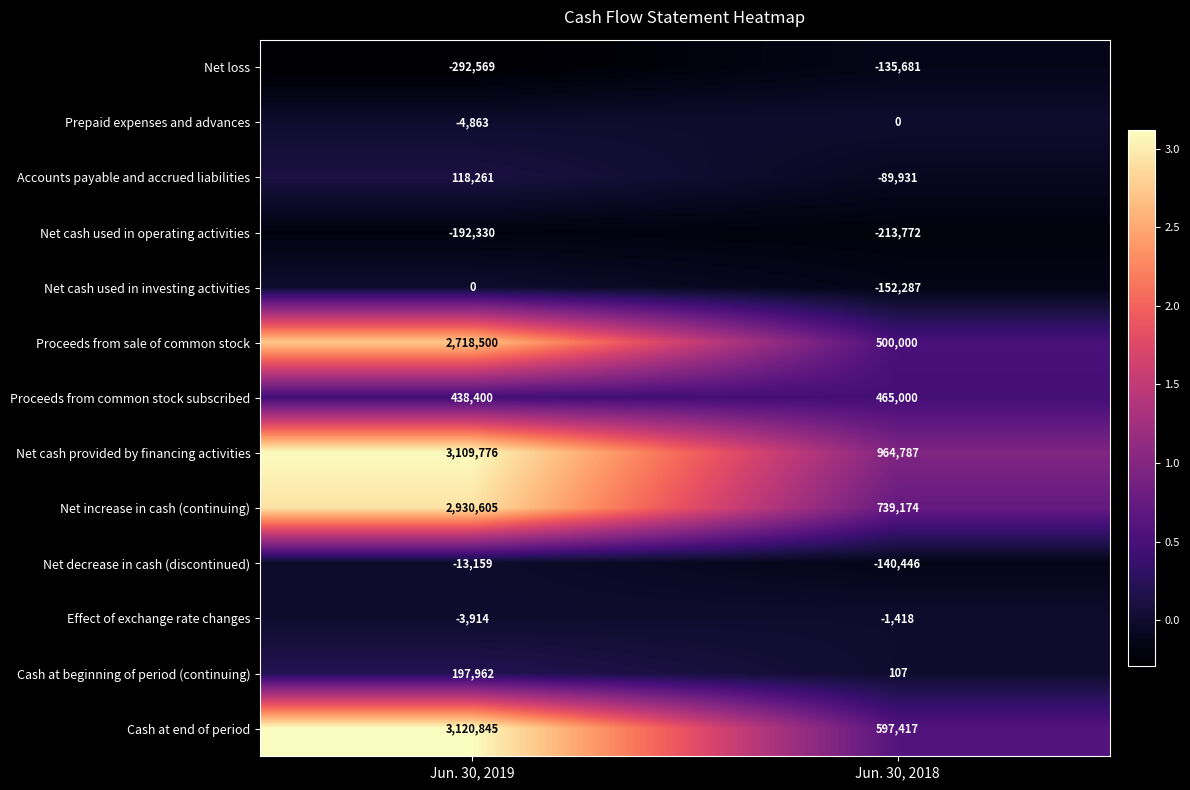

The value of Net decrease in cash (discontinued) at Jun. 30, 2018 is -140446. True or false?

True